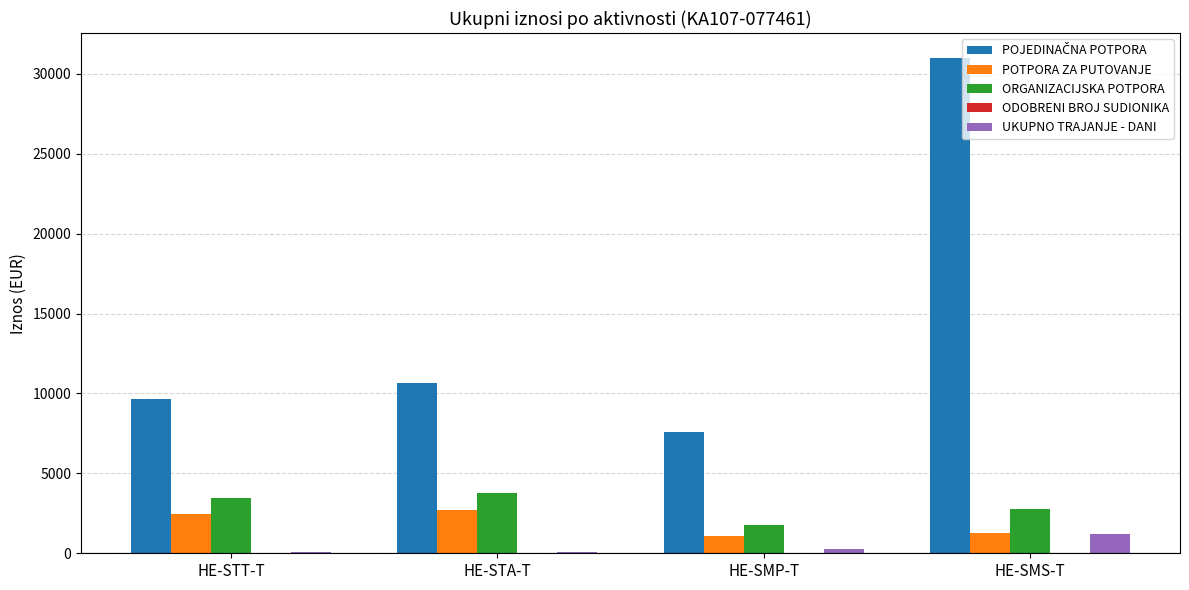

How many groups of bars are there?

4